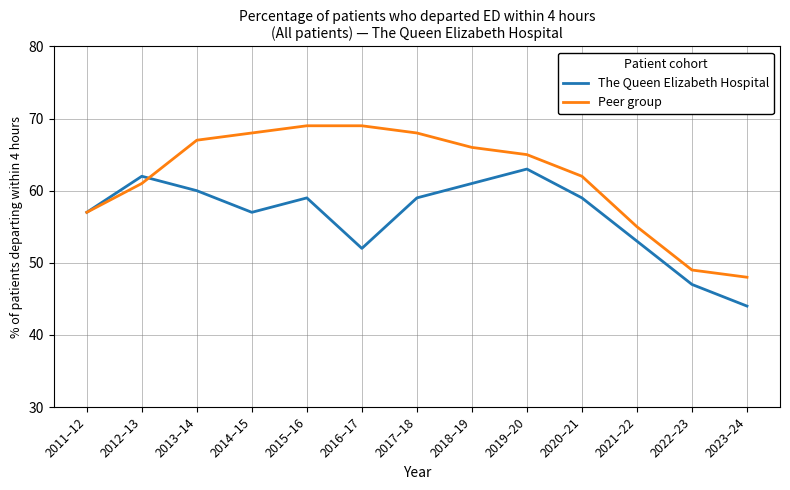

What is the difference between the highest and lowest values at 2014–15?

11